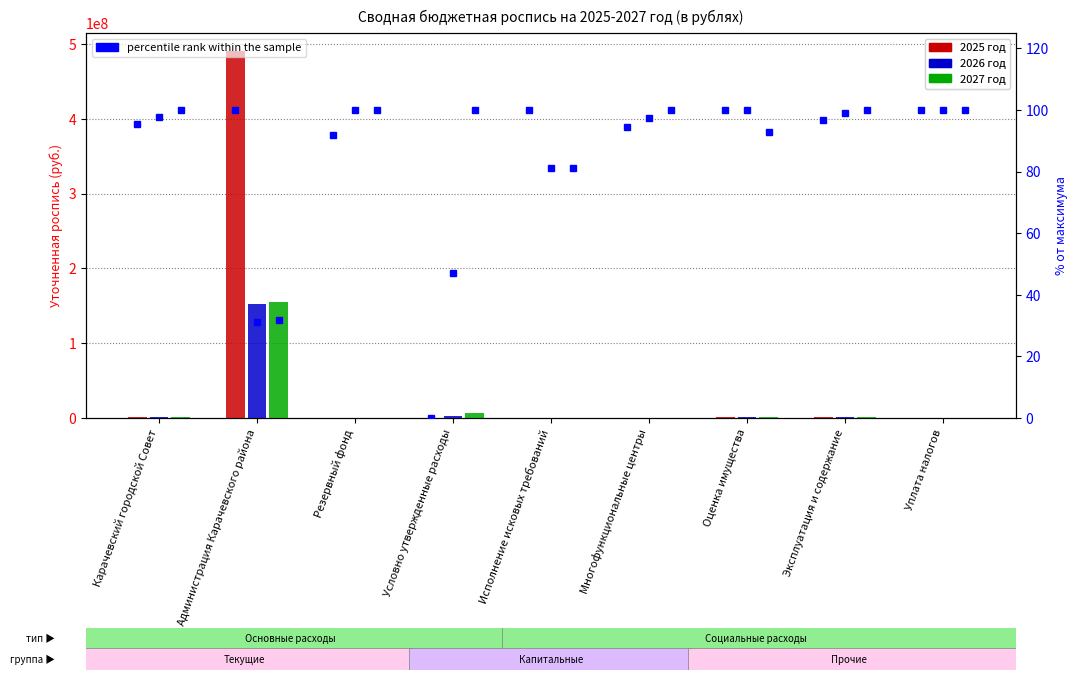

What is the label of the 2nd bar from the right?

Эксплуатация и содержание